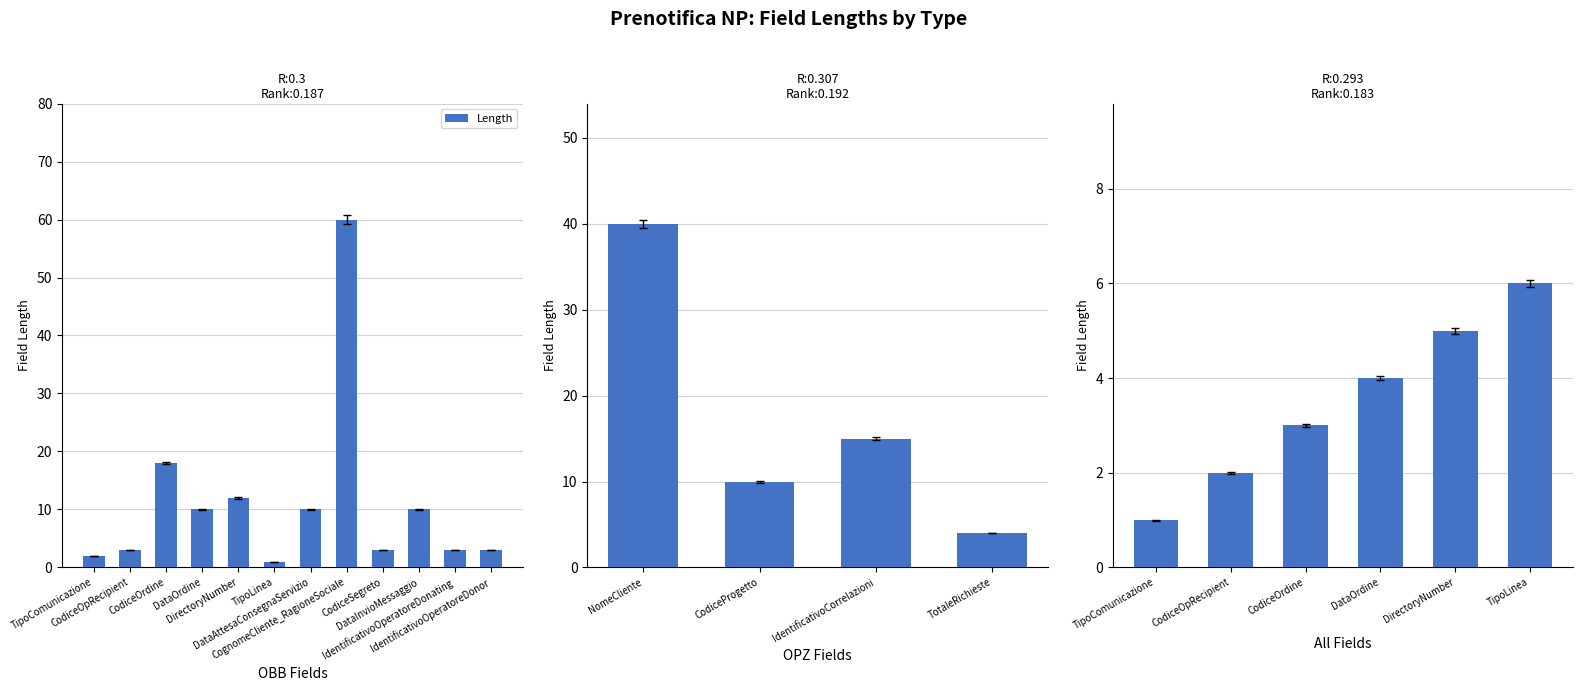

What is the sum of all values?

21